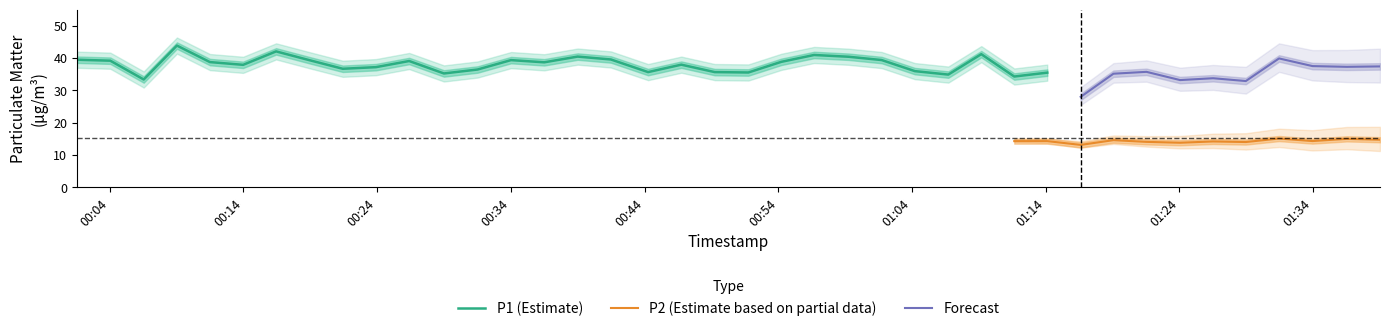

What is the highest value of the P1 (Estimate) series?

43.9